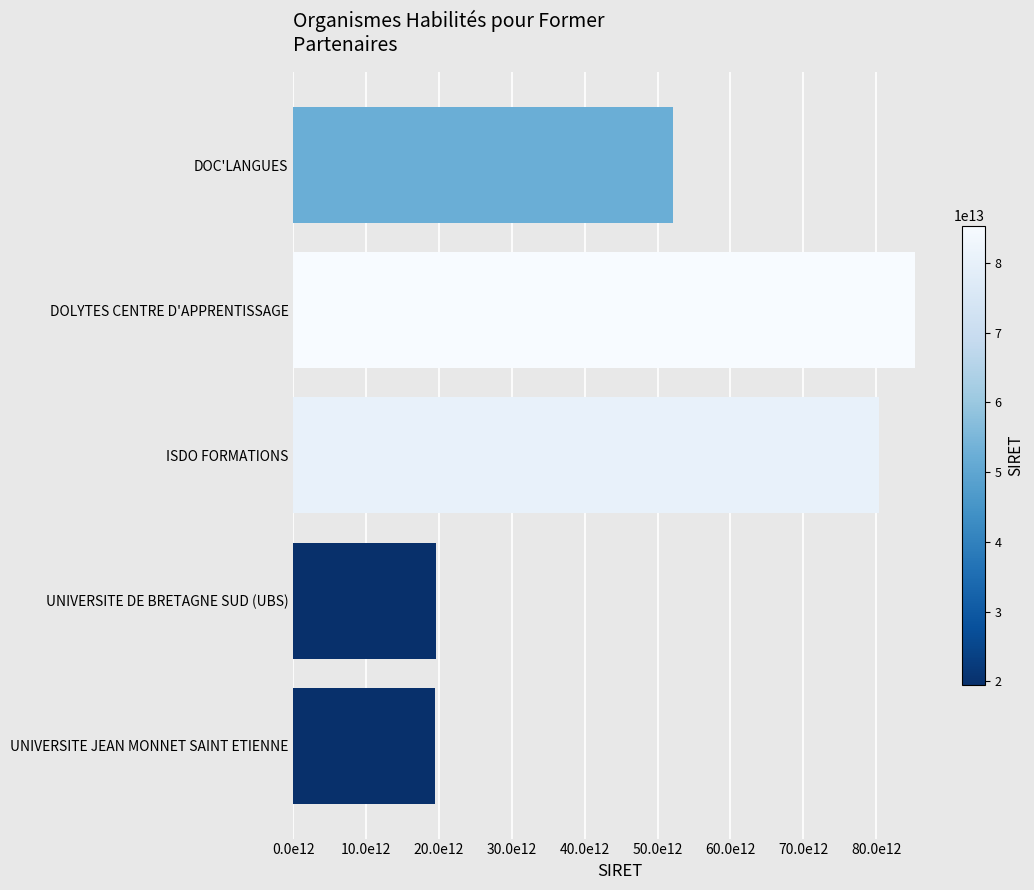

At which category does the chart reach its peak across all series?

DOLYTES CENTRE D'APPRENTISSAGE